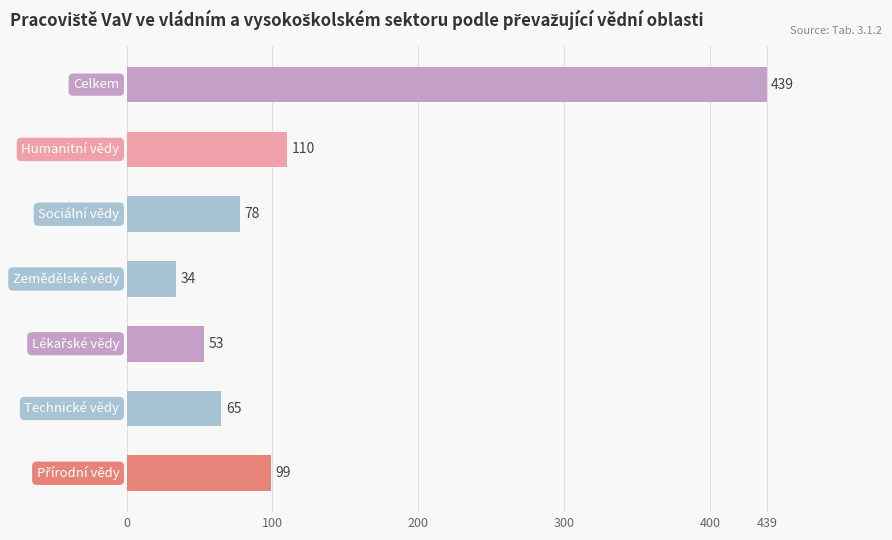

What is the maximum value shown in the chart?

439